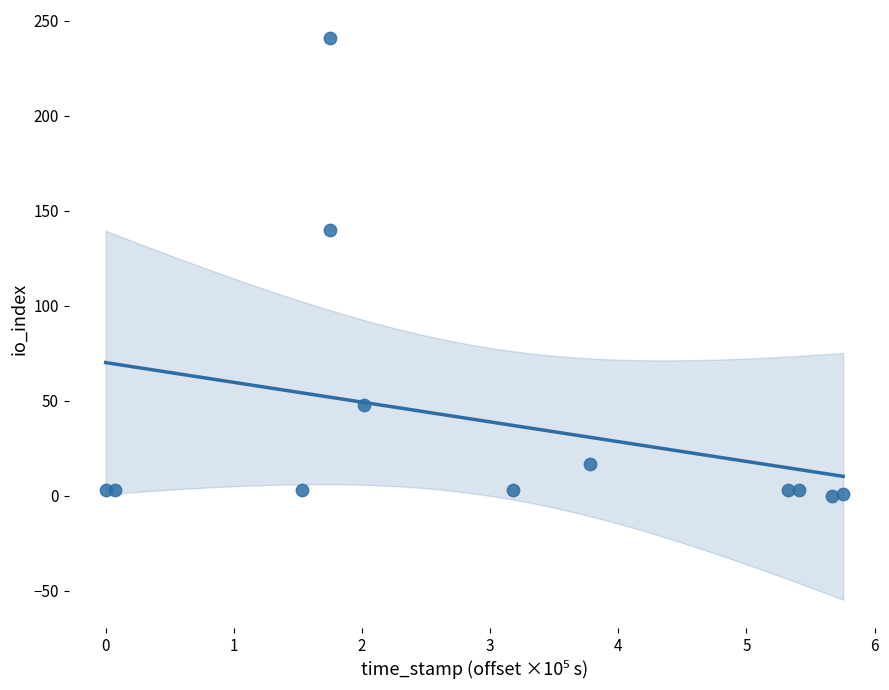

What is the average Y value?

39